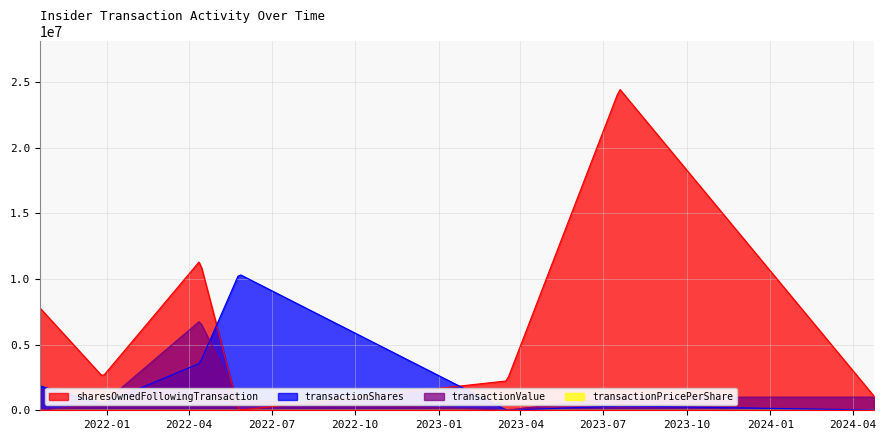

Which category has the lowest value across all series?

2021-10-19